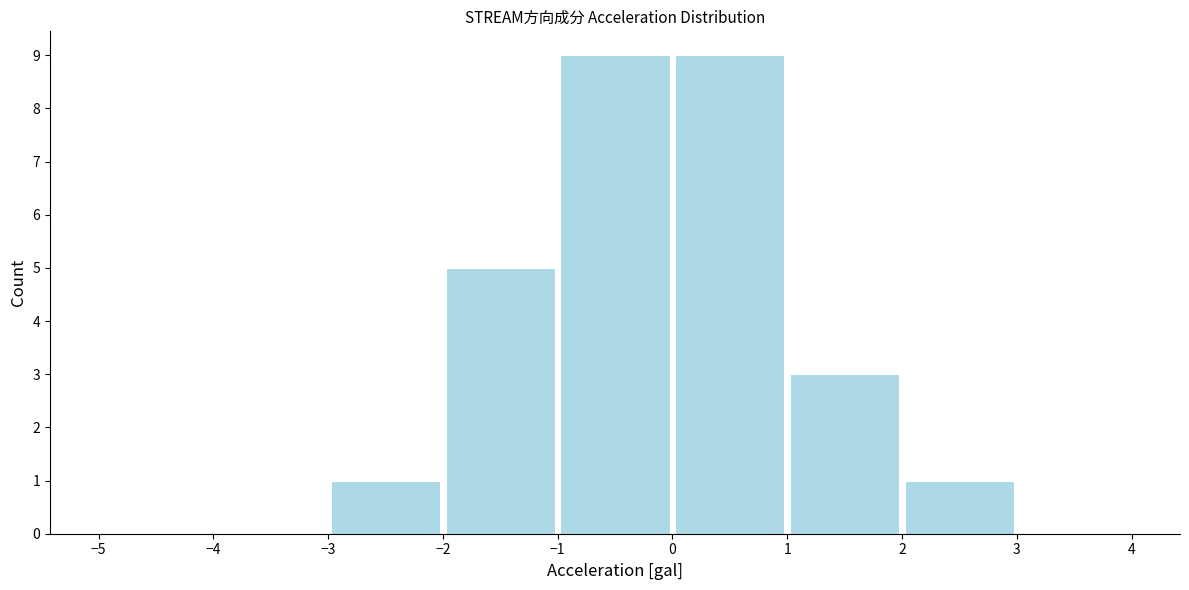

Reading left to right, list every bar in this chart as the range it spans on the x-axis followed by its height. The values are not printed on the chart, so give them approximately, as read against the axis.

-5 to -4: 0
-4 to -3: 0
-3 to -2: 1
-2 to -1: 5
-1 to 0: 9
0 to 1: 9
1 to 2: 3
2 to 3: 1
3 to 4: 0